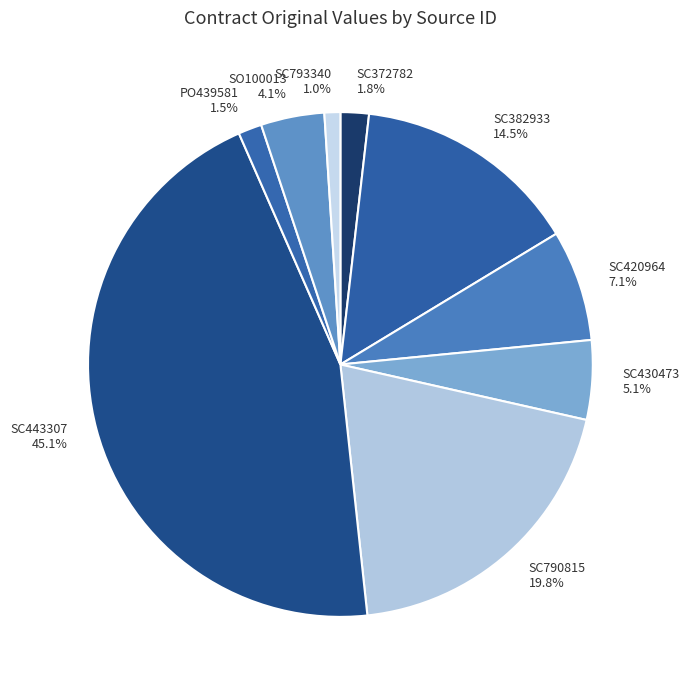

Approximately how many times larger is the value at SC420964 compared to SC430473?

1.4